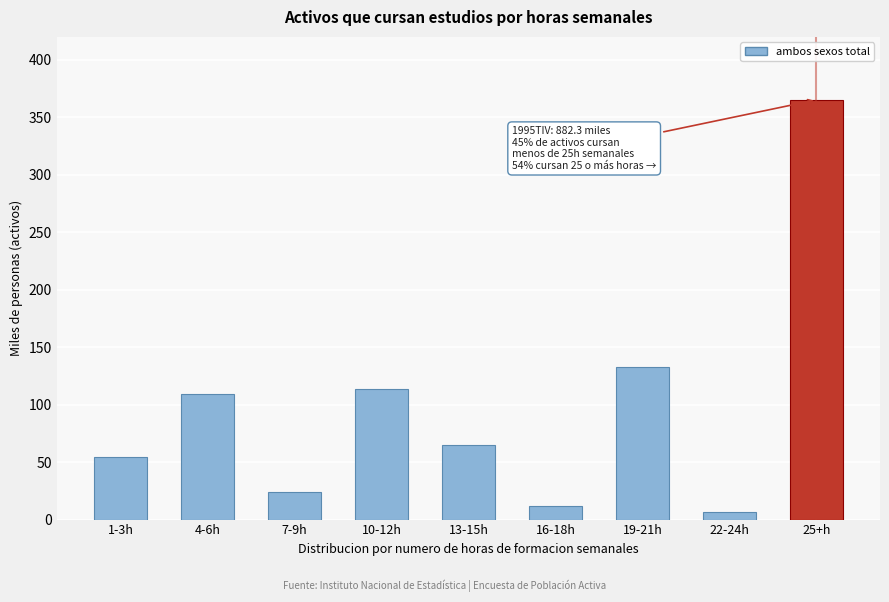

Reading right to left, extract all data points from this chart.

365.0	6.7	132.9	11.6	64.8	113.9	23.7	109.4	54.4